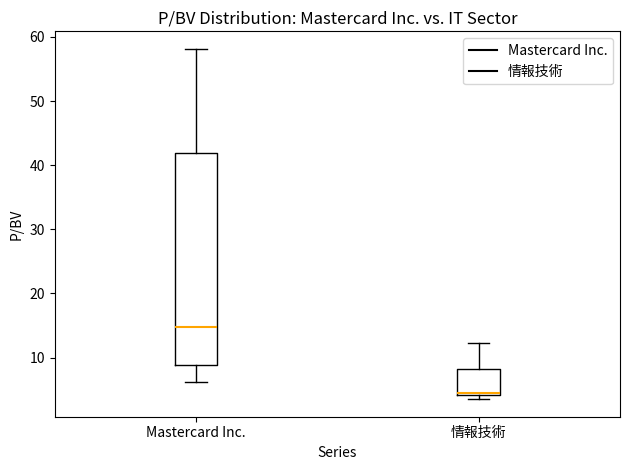

Where is the upper edge of the box for Mastercard Inc. on the y-axis? The values are not printed on the chart, so give them approximately, as read against the axis.

42